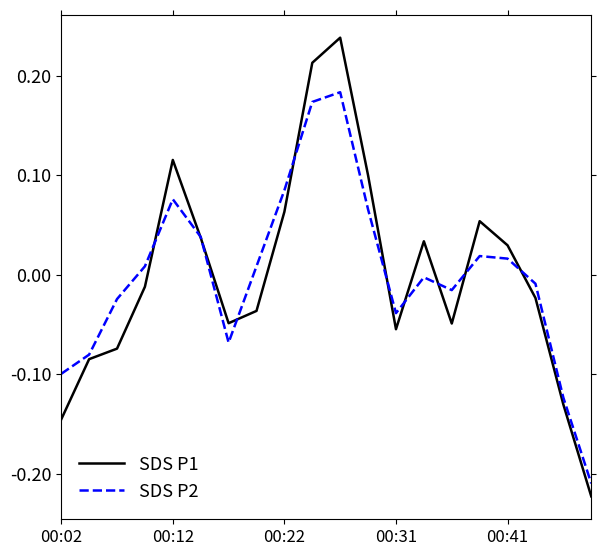

How many distinct data groups are displayed?

2